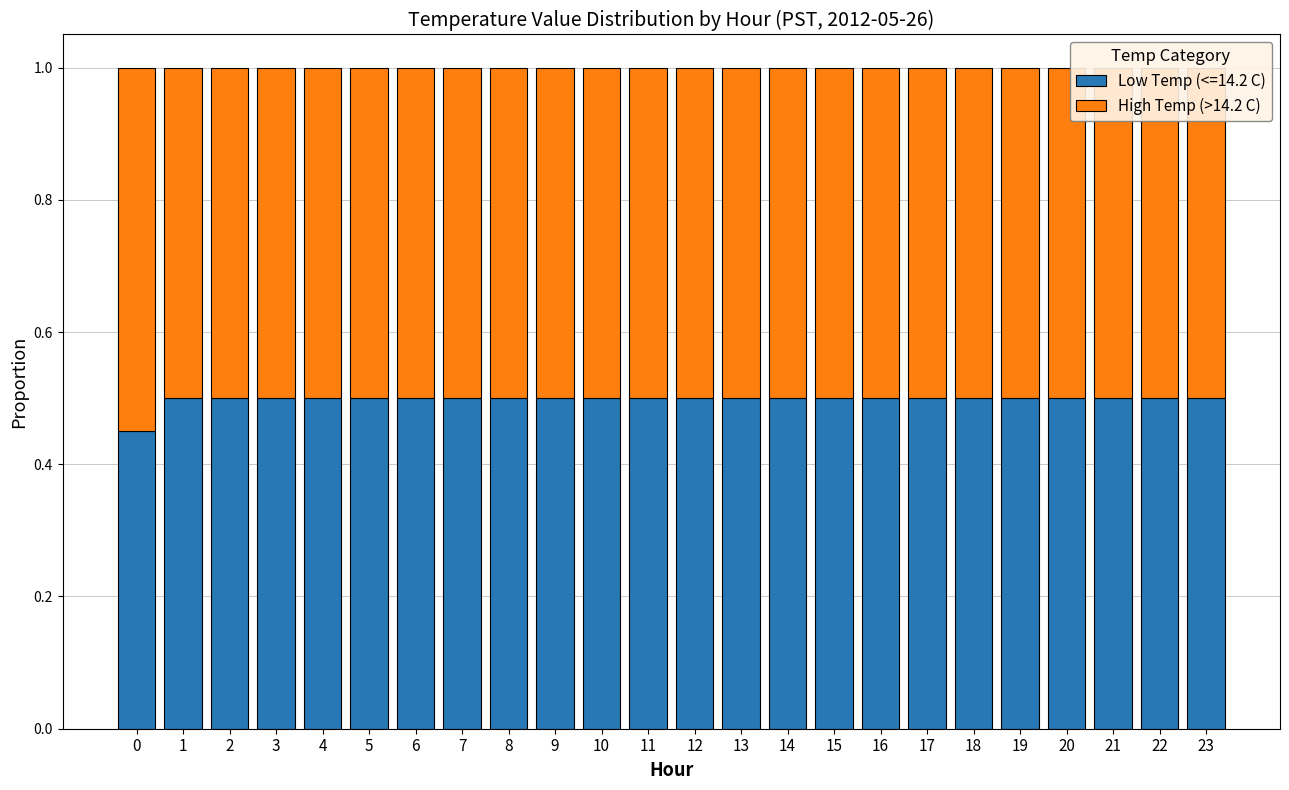

True or false: the data shows 0.2 at 20.

False